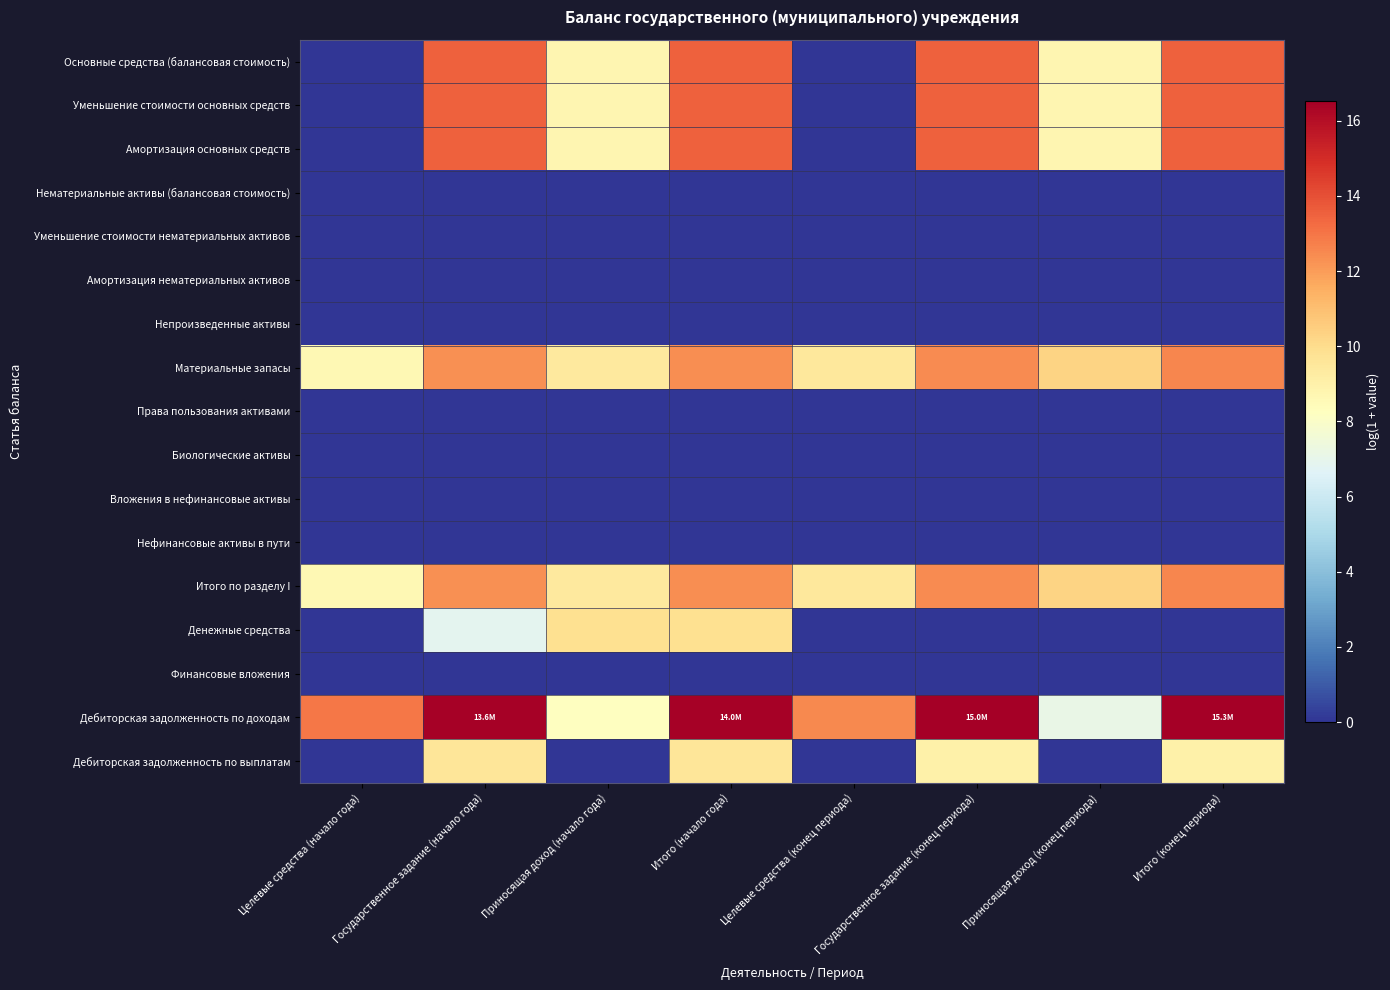

How many distinct data groups are displayed?

17